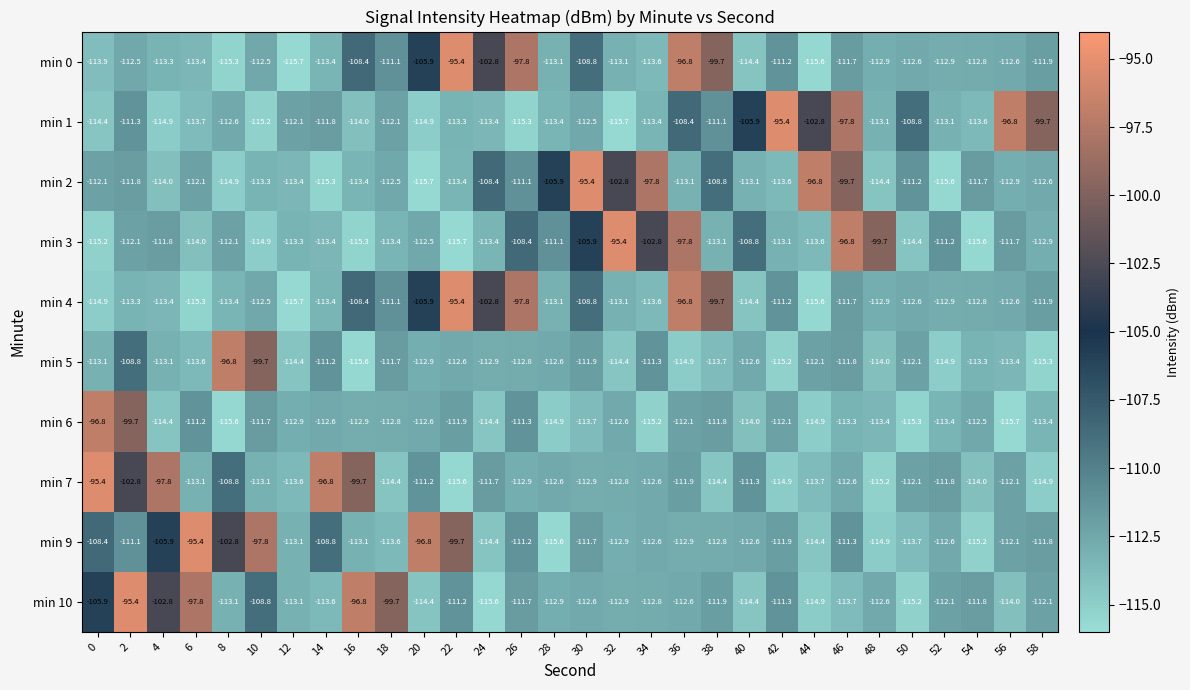

Between 14 and 56, which series saw the biggest shift?

min 7